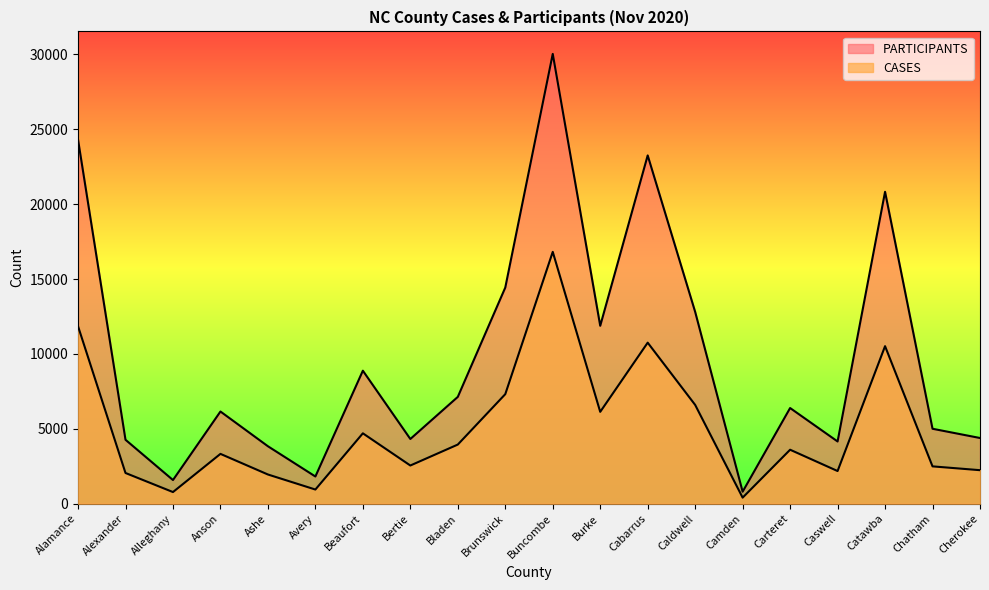

List the labels in order of CASES value, smallest first.

Camden, Alleghany, Avery, Ashe, Alexander, Caswell, Cherokee, Chatham, Bertie, Anson, Carteret, Bladen, Beaufort, Burke, Caldwell, Brunswick, Catawba, Cabarrus, Alamance, Buncombe